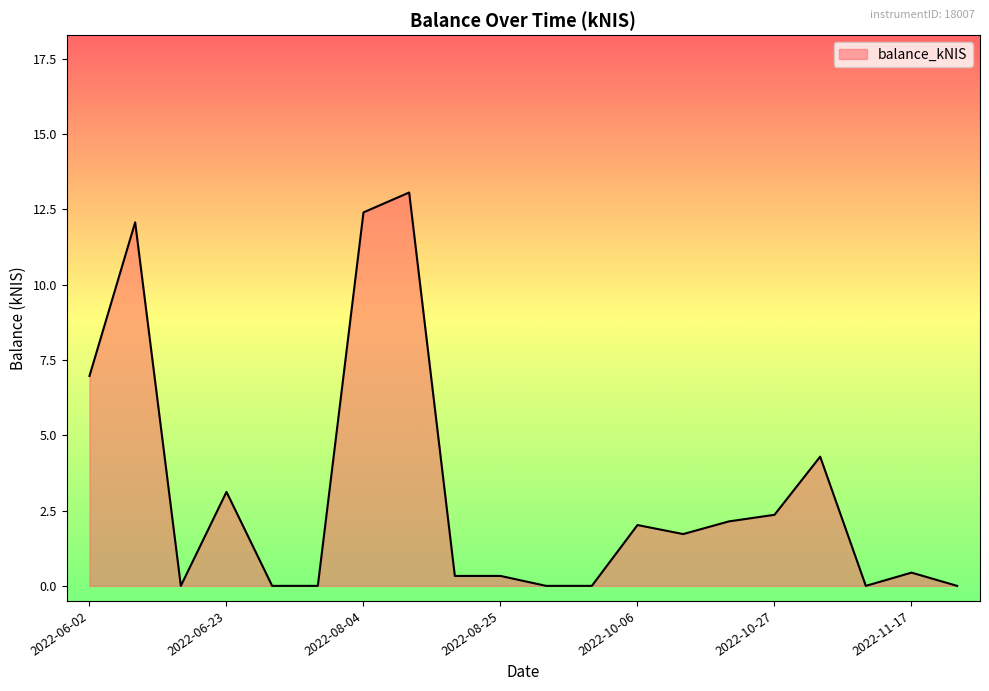

Reading left to right, what are all the values shown in this chart?

7.0	12.1	0.0	3.1	0.0	0.0	12.4	13.1	0.3	0.3	0.0	0.0	2.0	1.7	2.1	2.4	4.3	0.0	0.4	0.0